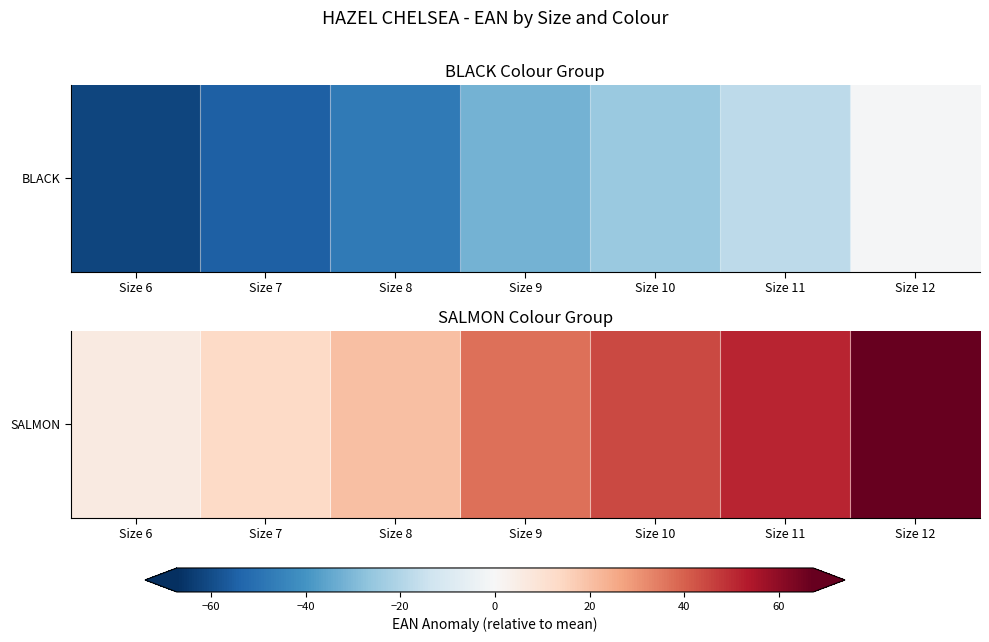

What is the difference between the values at Size 6 and Size 8?

14.0